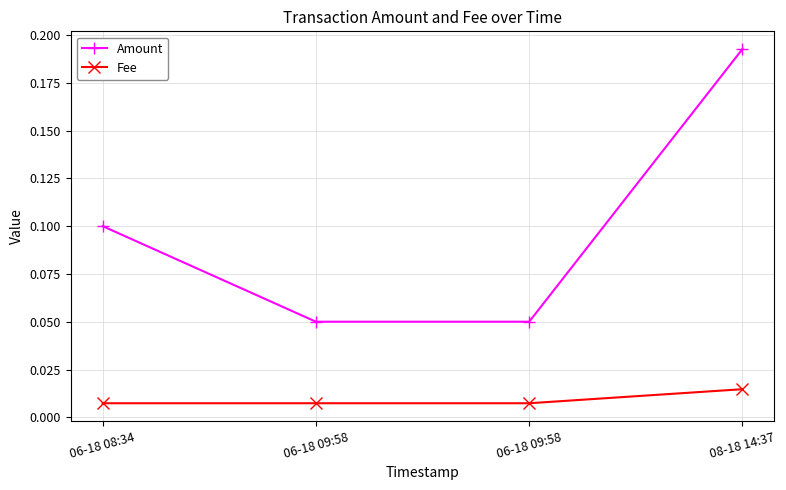

What are all the series names shown in the legend?

Amount, Fee